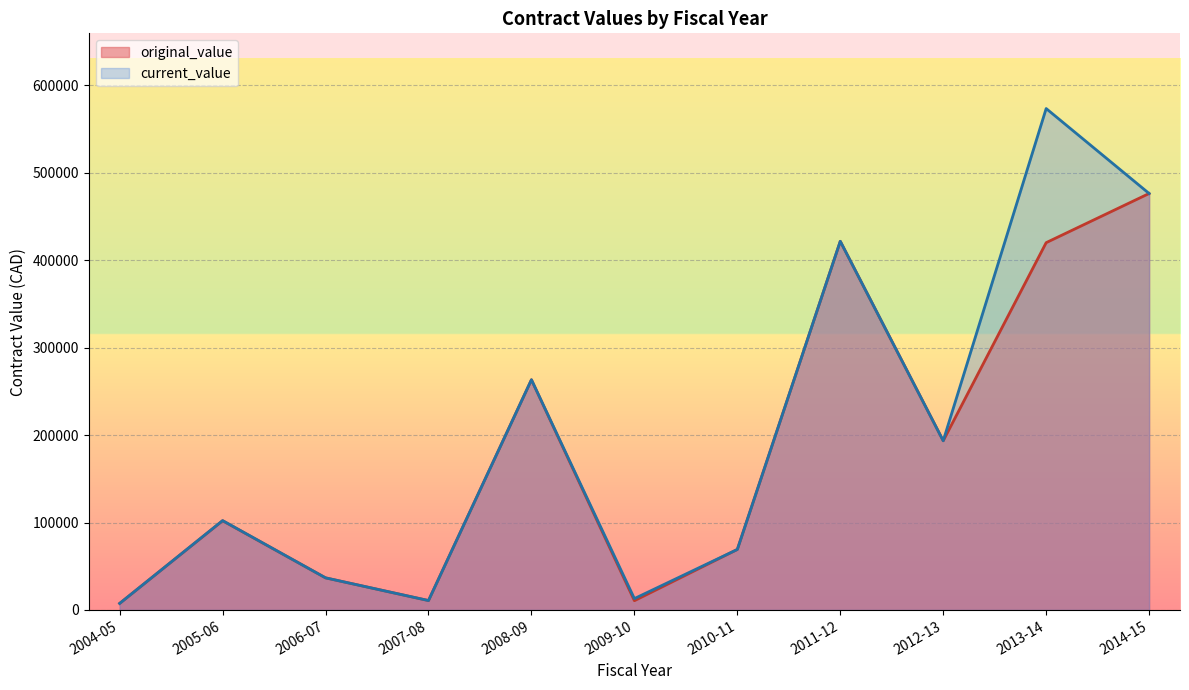

The value of current_value at 2013-14 is 45948.9. True or false?

False